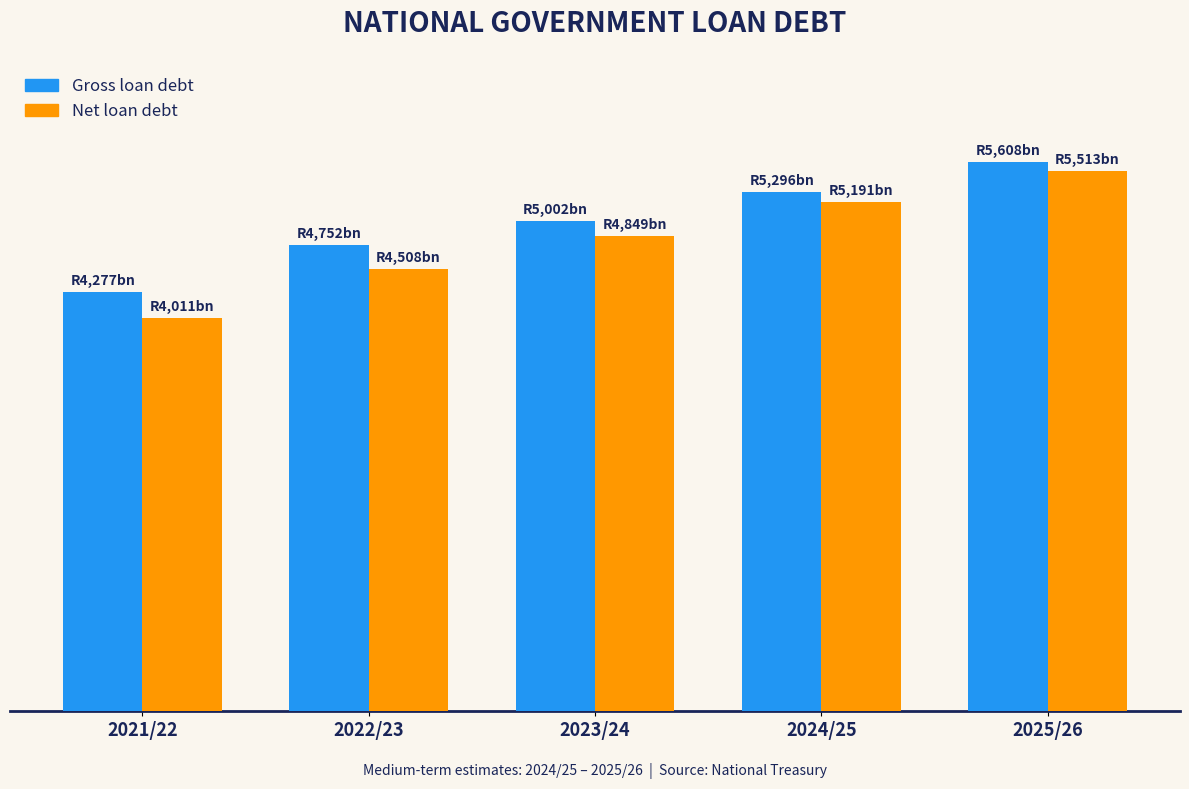

What is the label of the 5th bar from the right?

2021/22